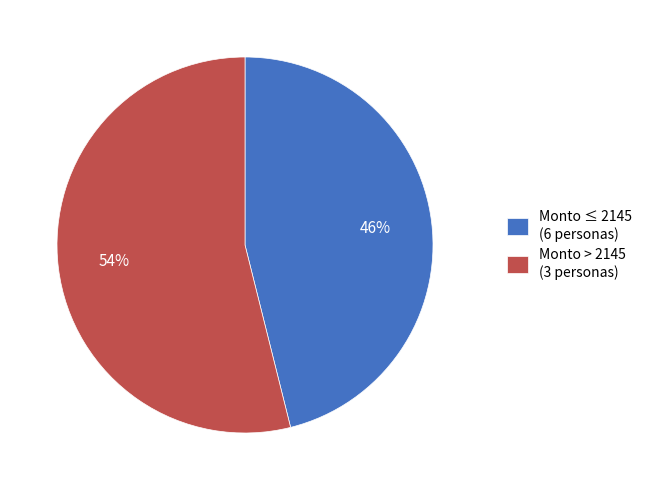

What is the majority slice?

Monto > 2145 (3 personas)